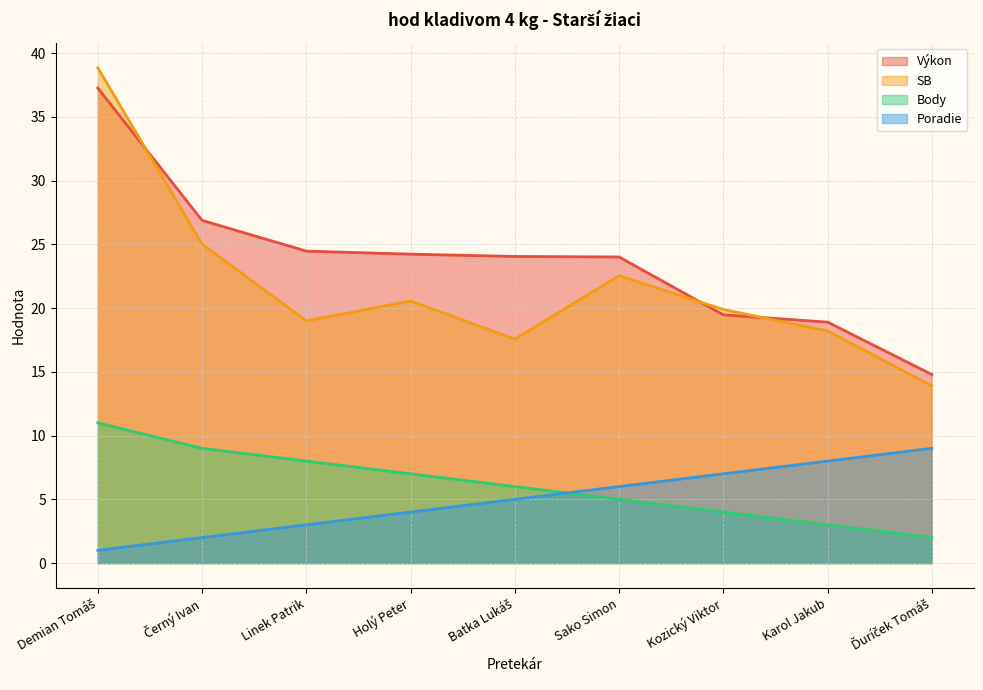

What position from the right is Kozický Viktor?

3